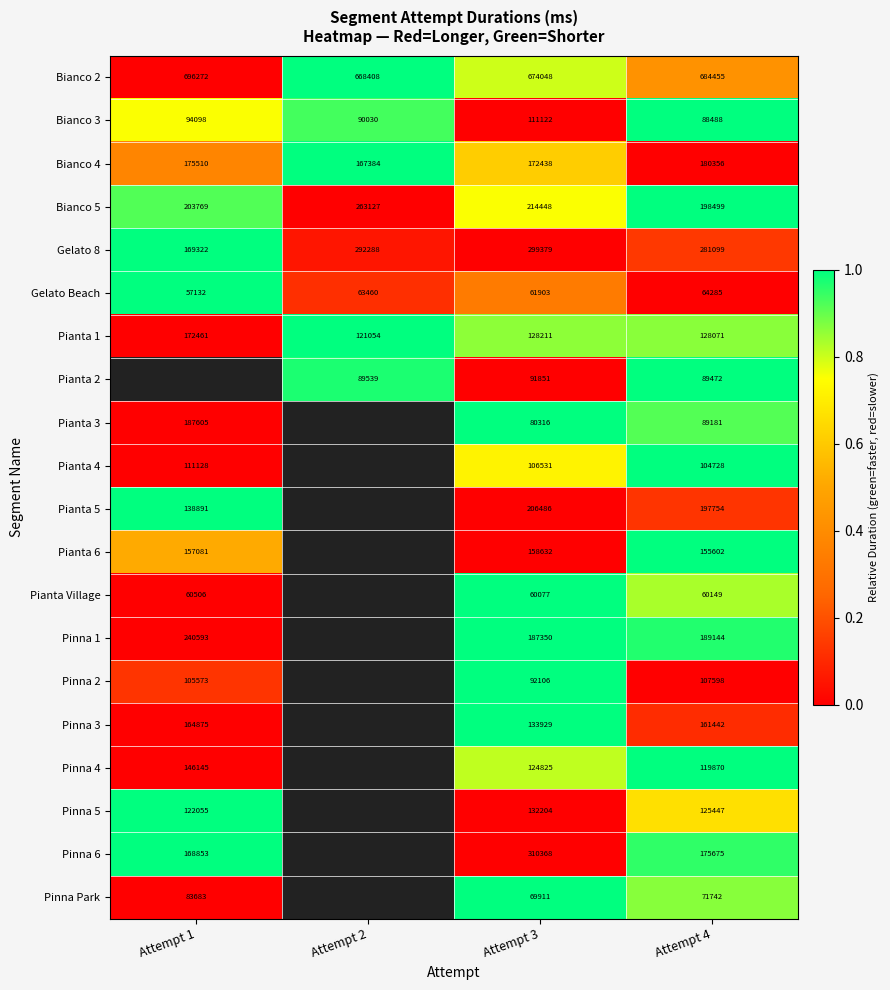

The Gelato Beach series shows 24588 at Attempt 4. True or false?

False